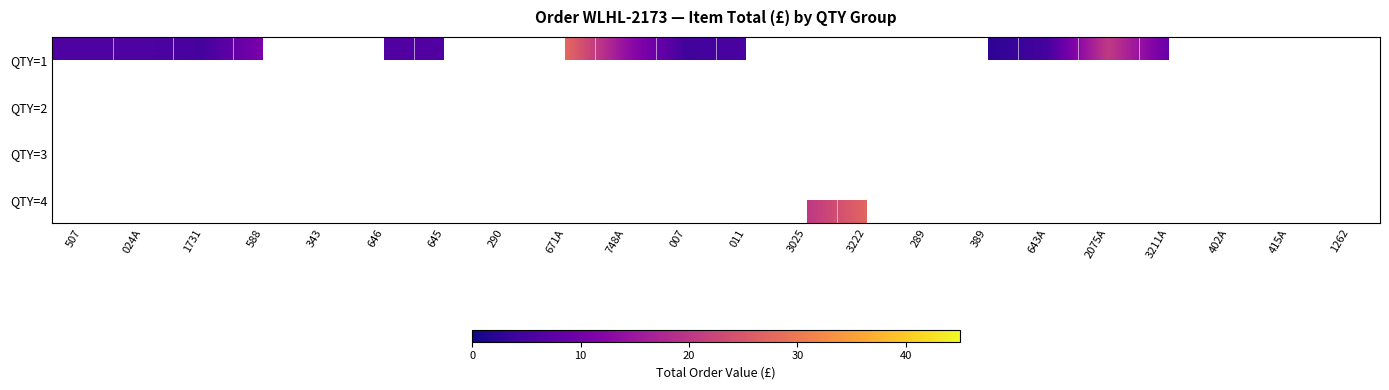

True or false: QTY=1 has a value of 7.3 at 1731.

False